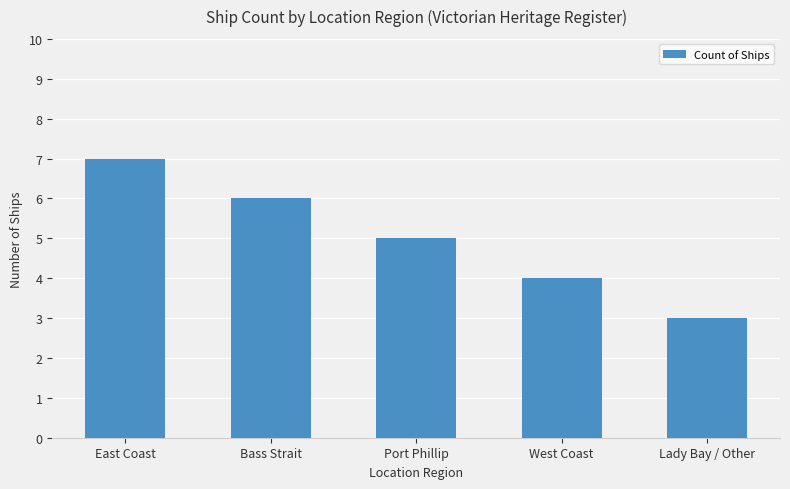

Count the values in the range 4 to 6.

3